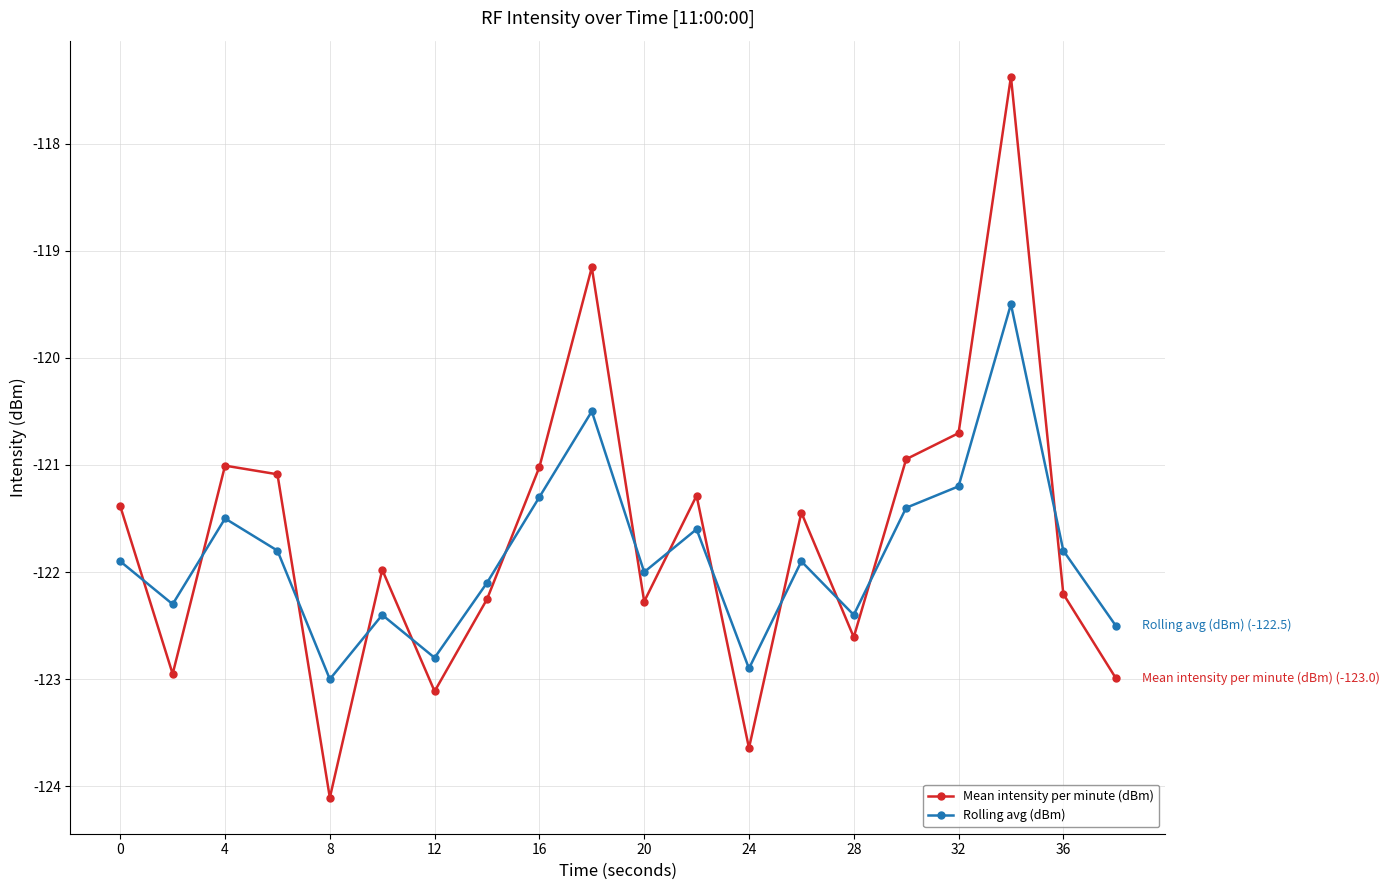

Does the chart display data point markers on the line(s)?

Yes